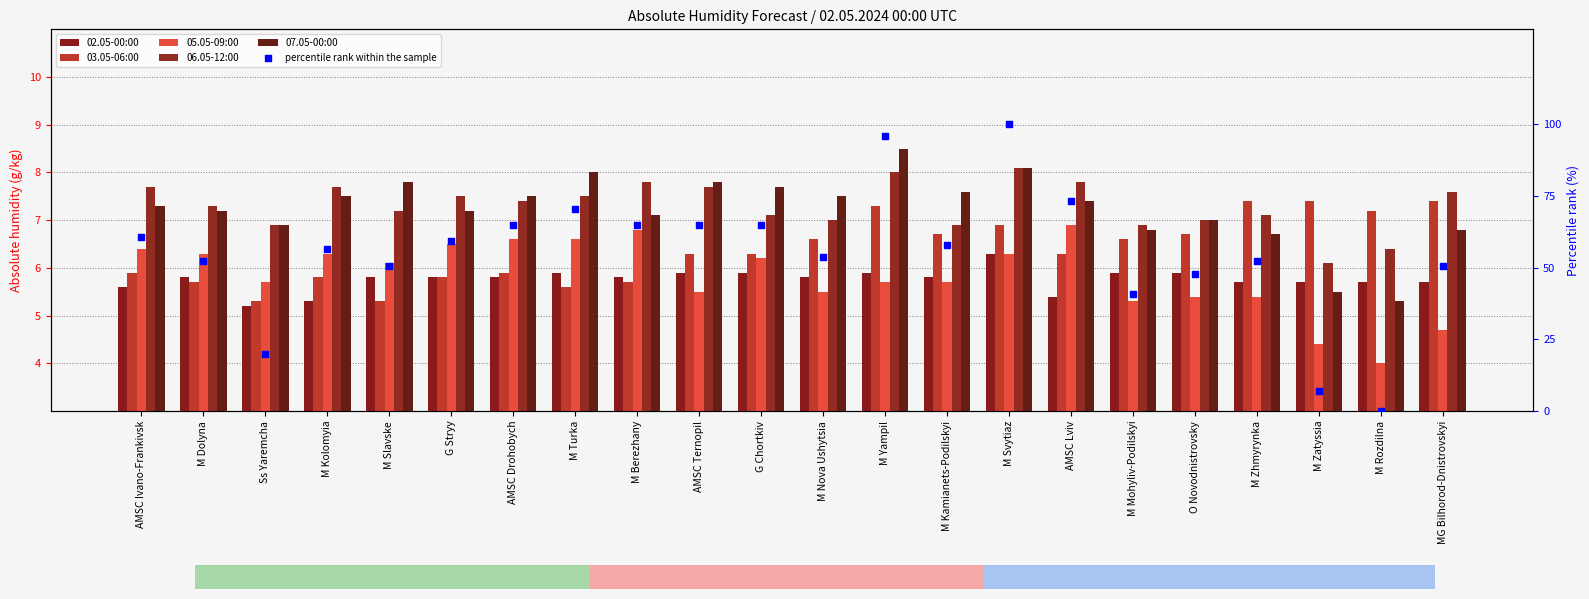

What is the total value across all series at M Berezhany?

98.0